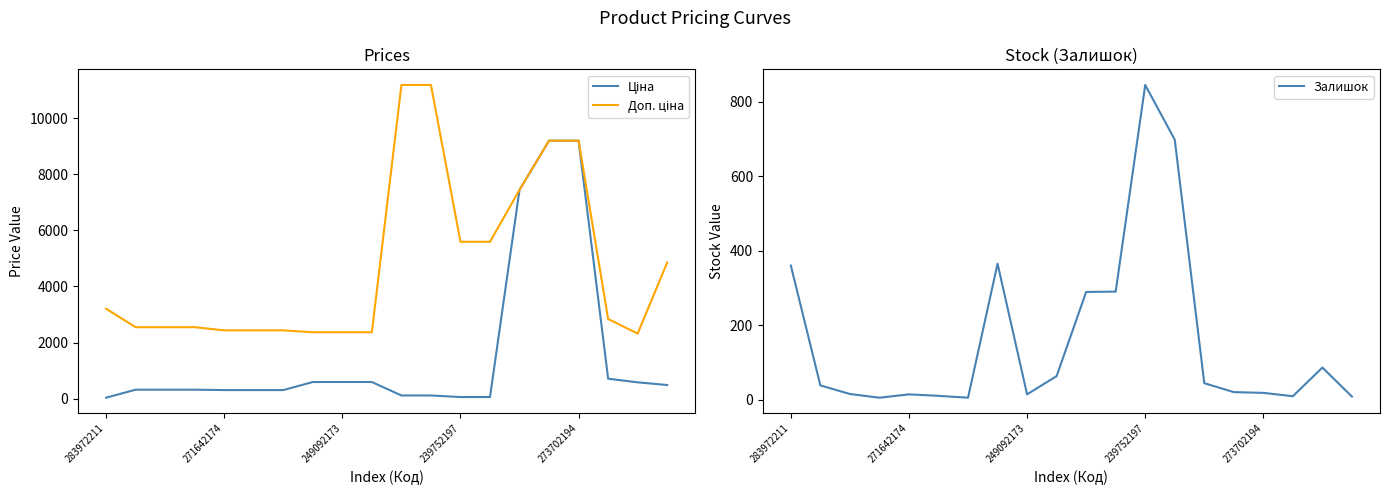

At how many categories does at least one series exceed 3647?

8